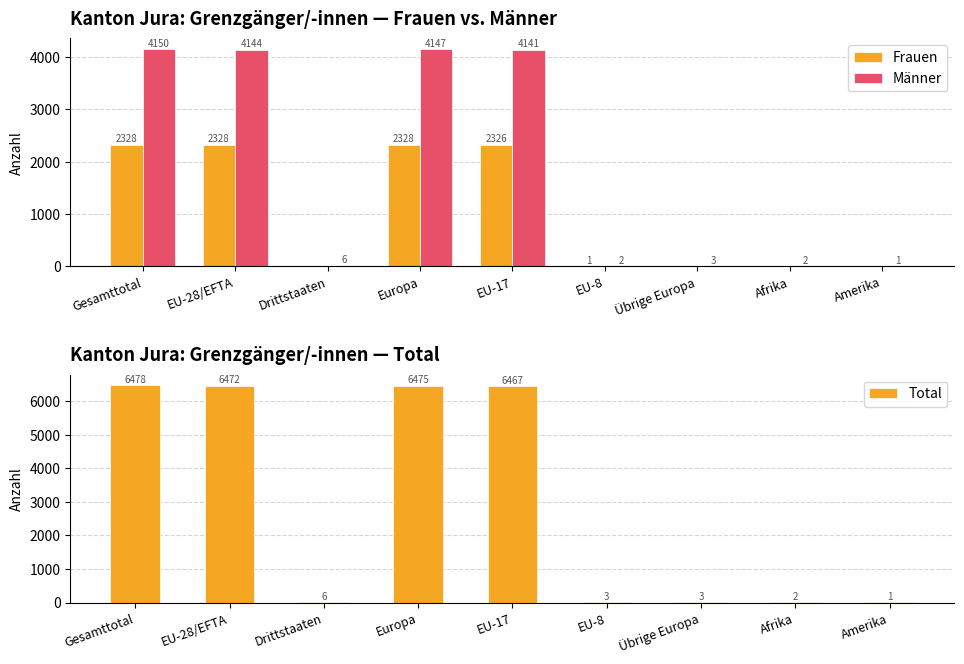

The Total series shows 4 at EU-8. True or false?

False